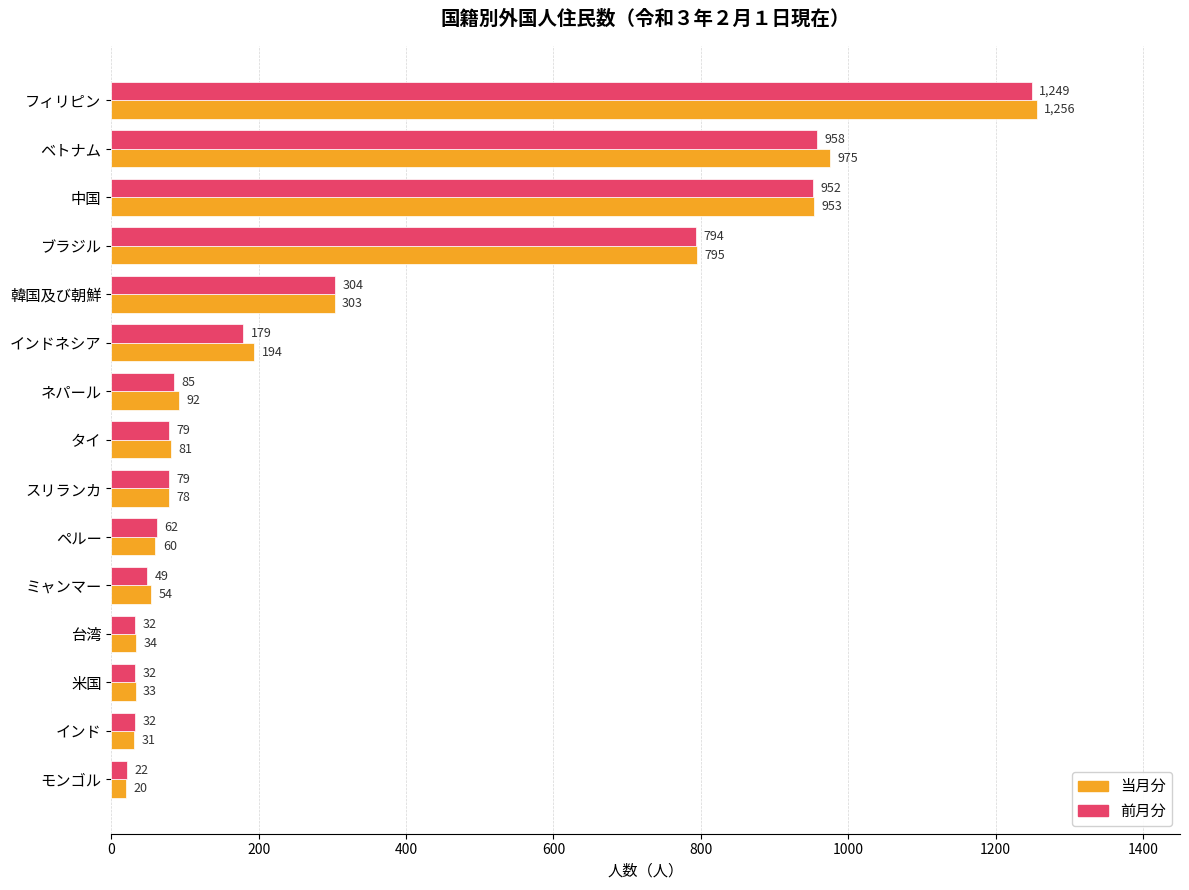

What is the highest value of the 前月分 series?

1249